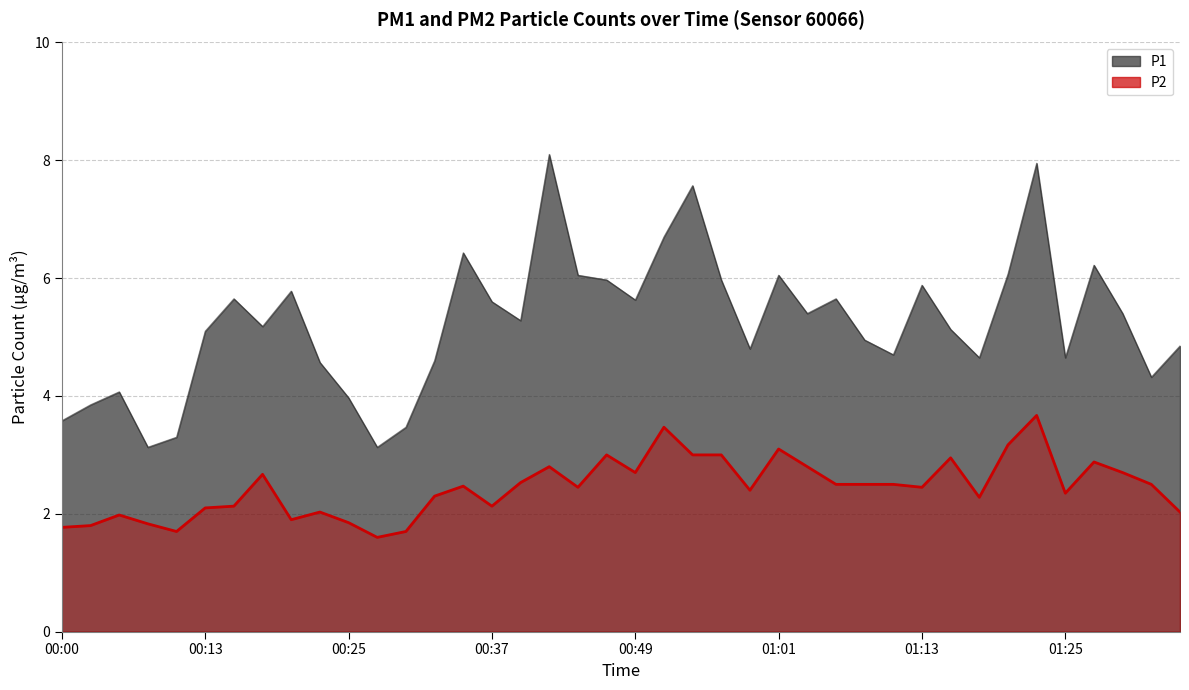

What is the highest value of the P1 line series?

8.1